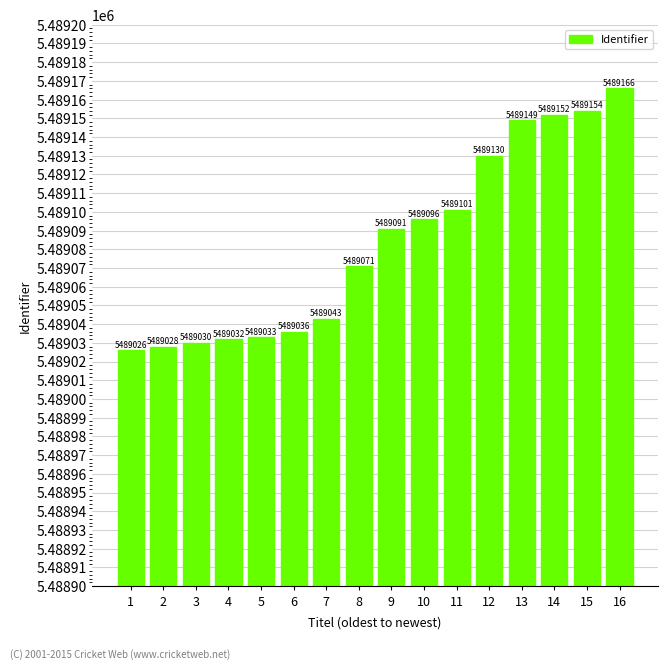

What is the change in value from 5 to 10?

+63